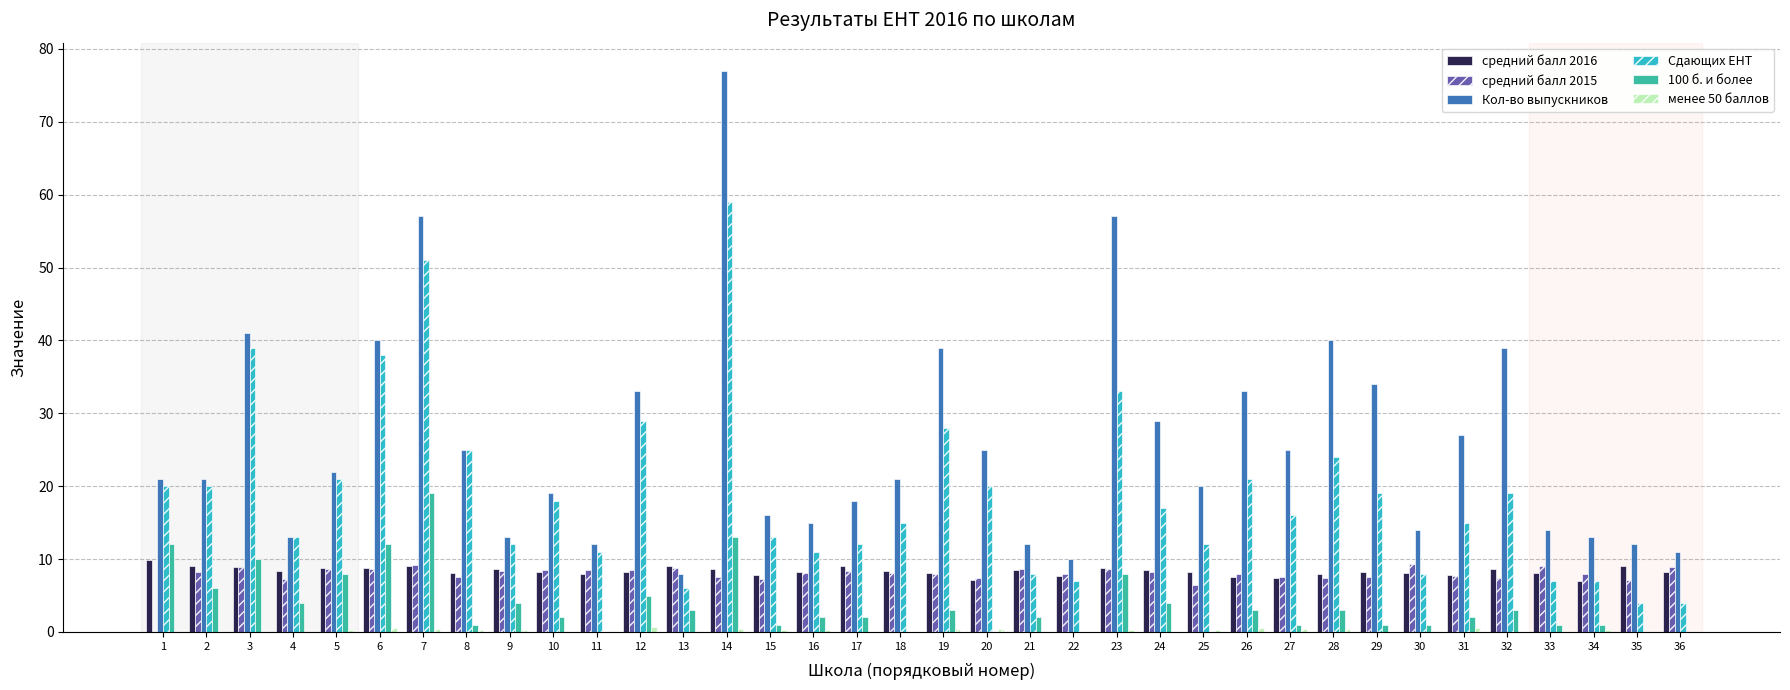

The средний балл 2016 series shows 8.4 at 4. True or false?

True